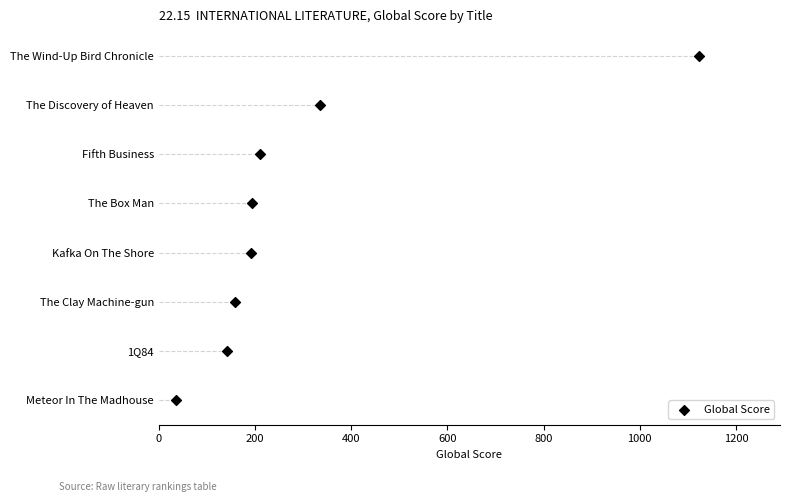

What is the change in value from 1000 to 1200?

+1